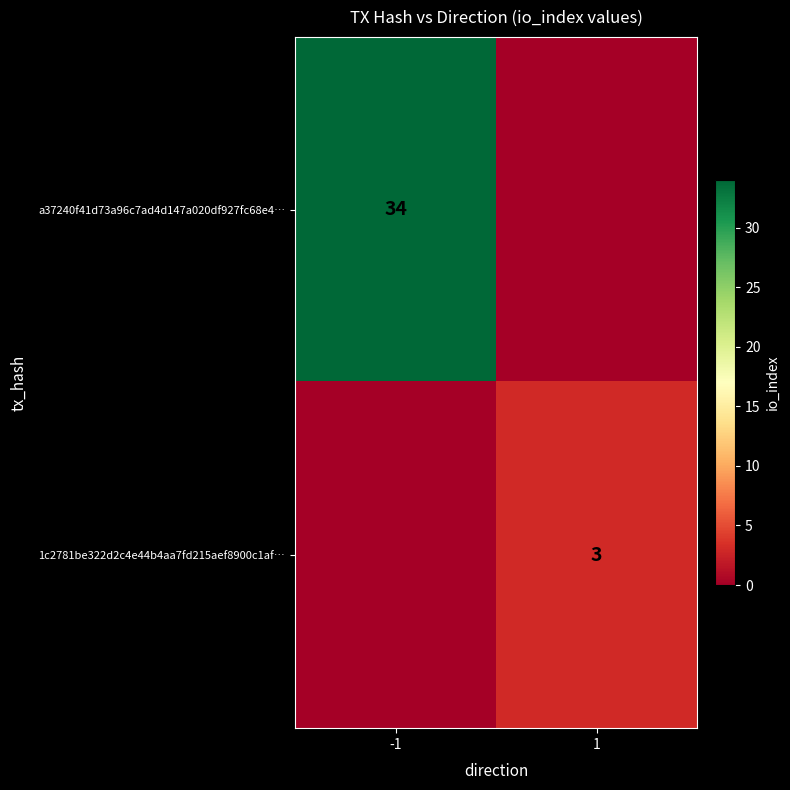

The value of 1c2781be322d2c4e44b4aa7fd215aef8900c1af… at 1 is 3. True or false?

True